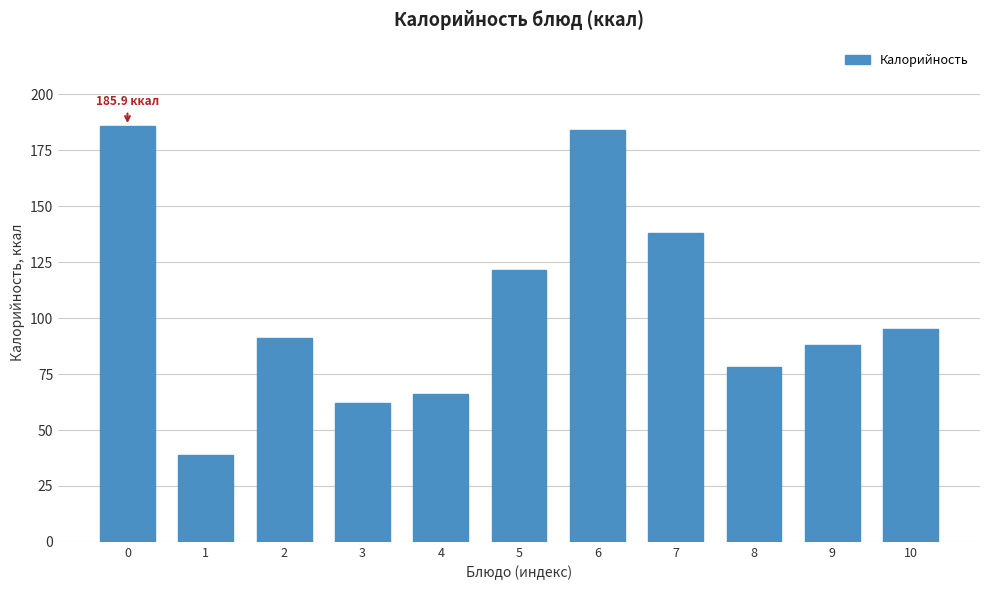

At which label is the value closest to 112?

5